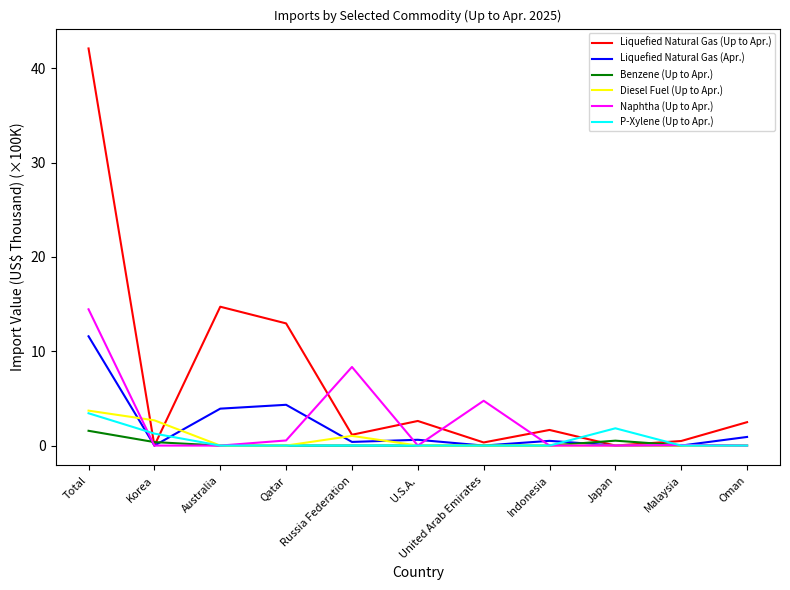

Which category has the highest value across all series?

Total